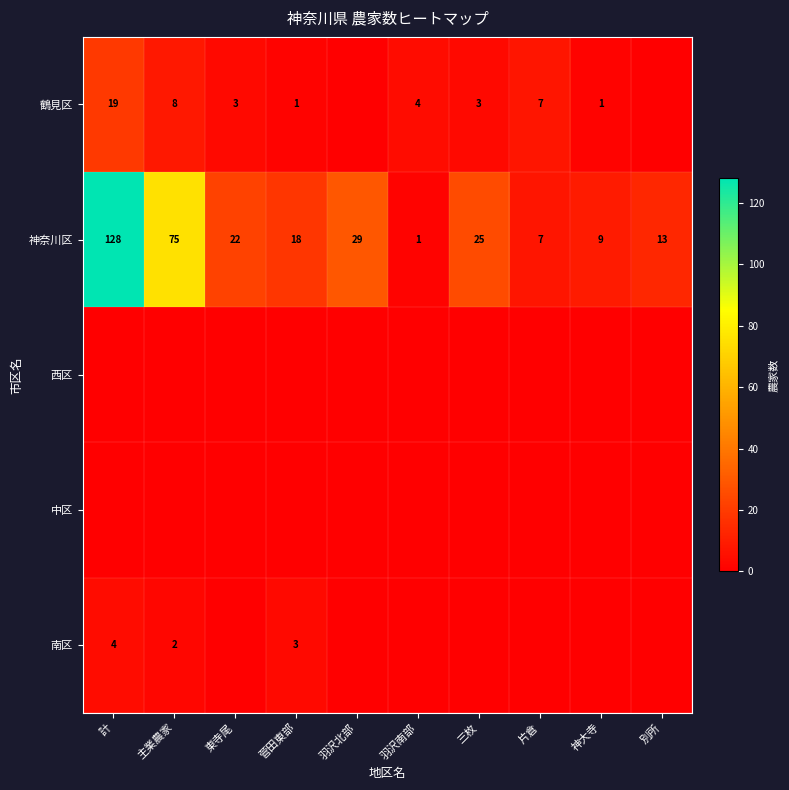

What is the total value across all series at 東寺尾?

25